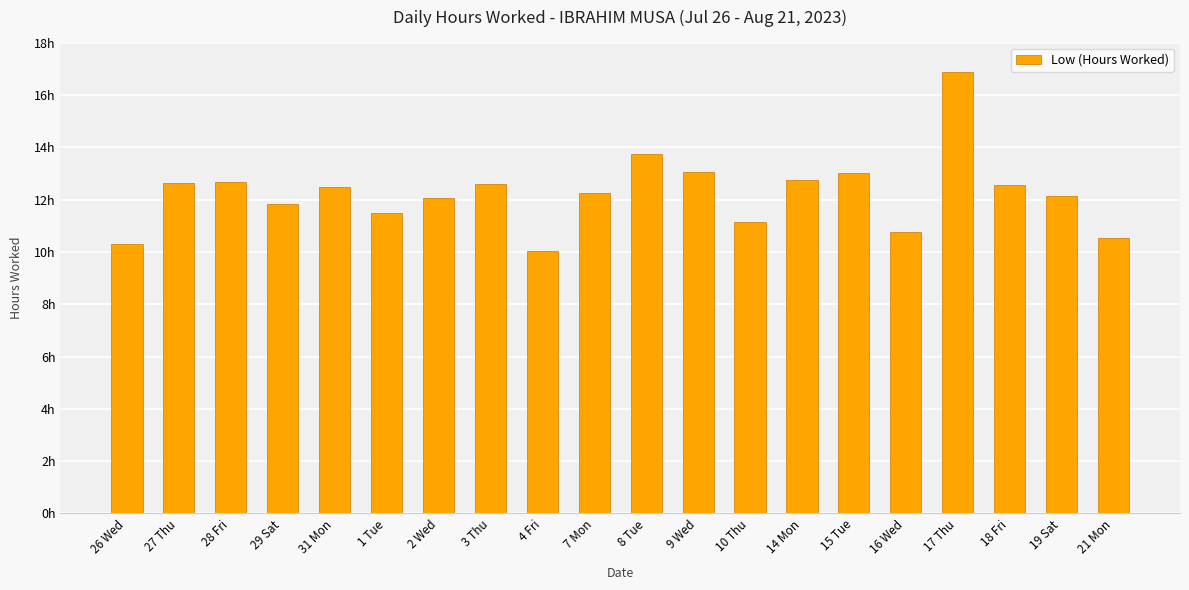

What is the average value?

12.3